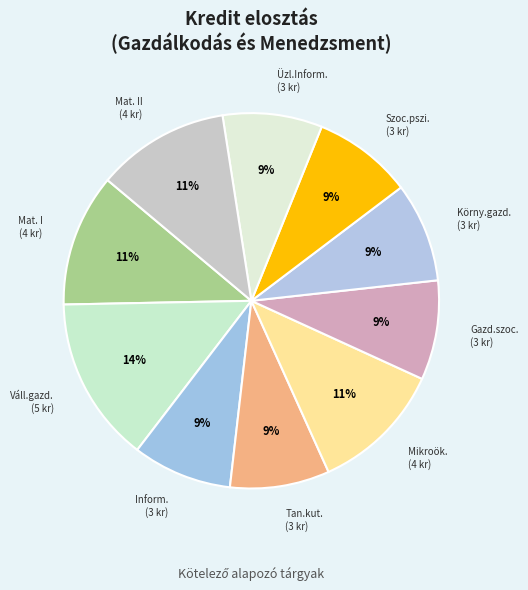

Which category has the biggest portion of the pie?

Váll.gazd. (5 kr)